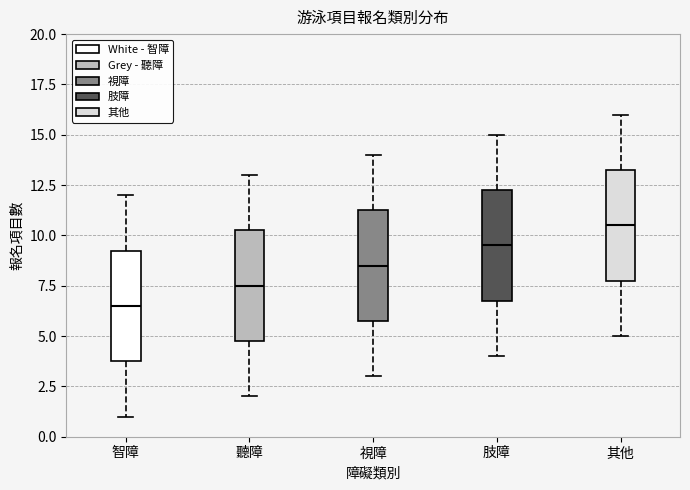

Which box has the lowest median line?

智障